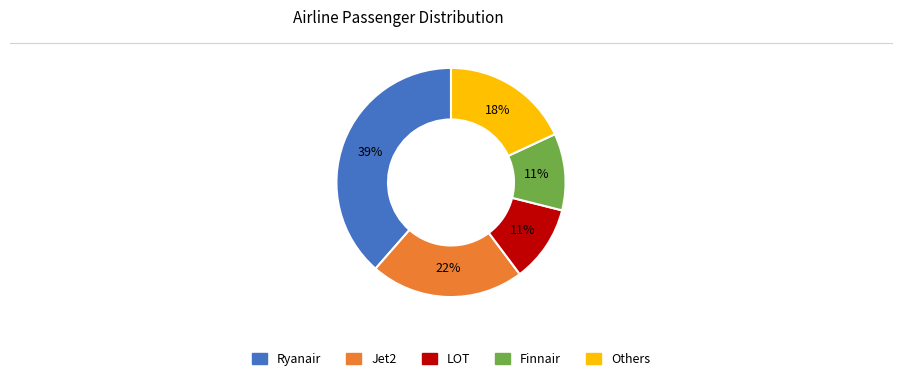

To the nearest percent, what is the difference between the largest and smallest slice percentages?

28%